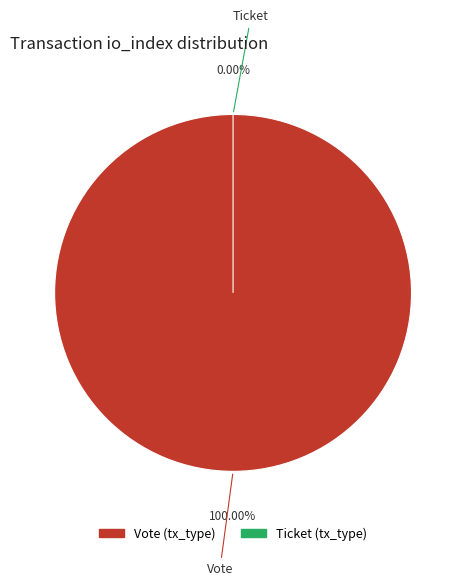

Is there any slice that represents more than half of the pie?

Yes